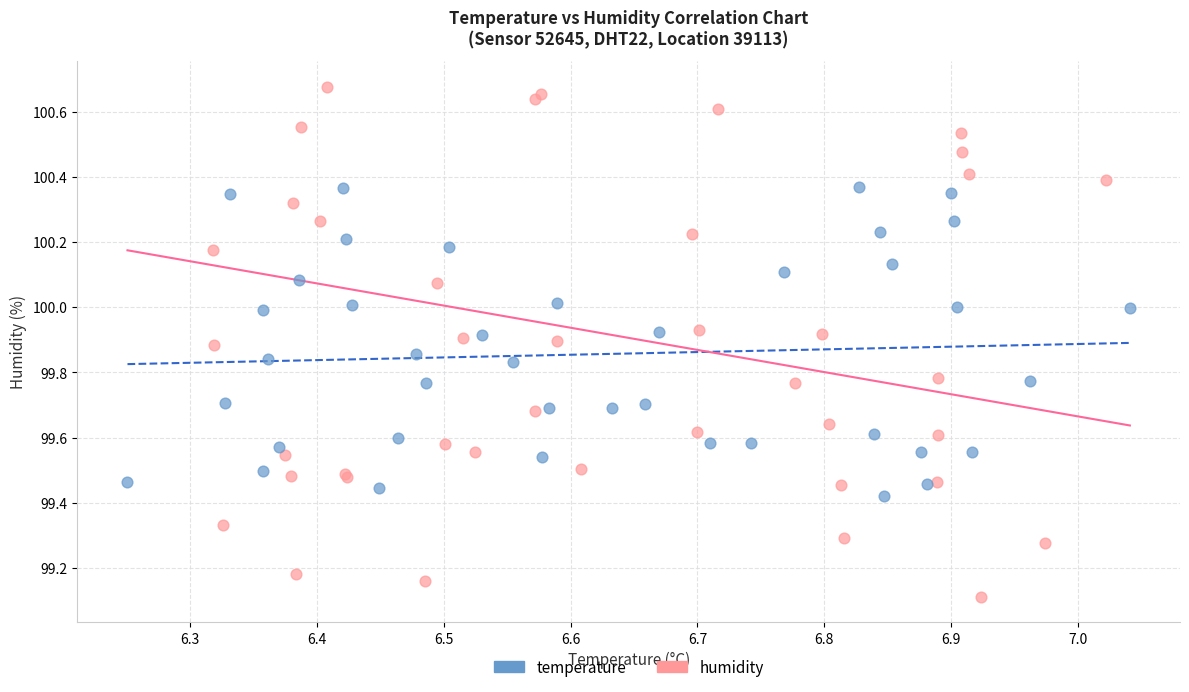

Which series reaches the minimum Y coordinate?

humidity